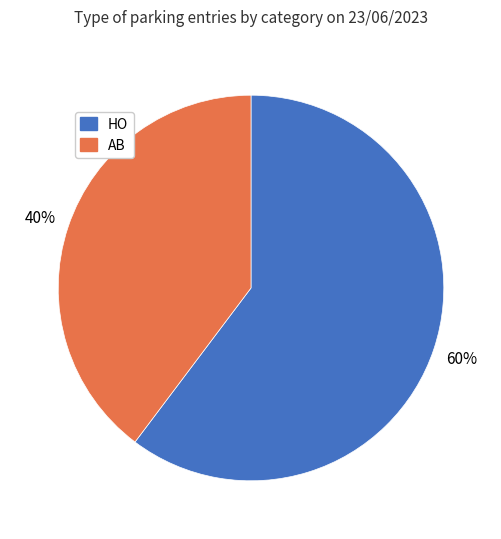

Between AB and HO, which is larger?

HO